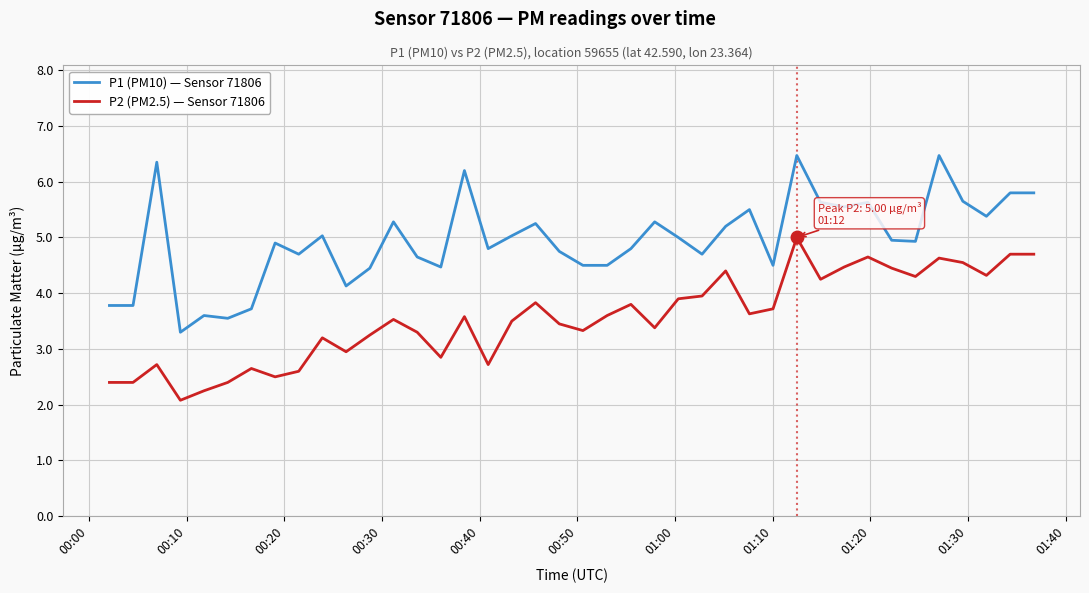

Which series has the largest total across all categories?

P1 (PM10) — Sensor 71806